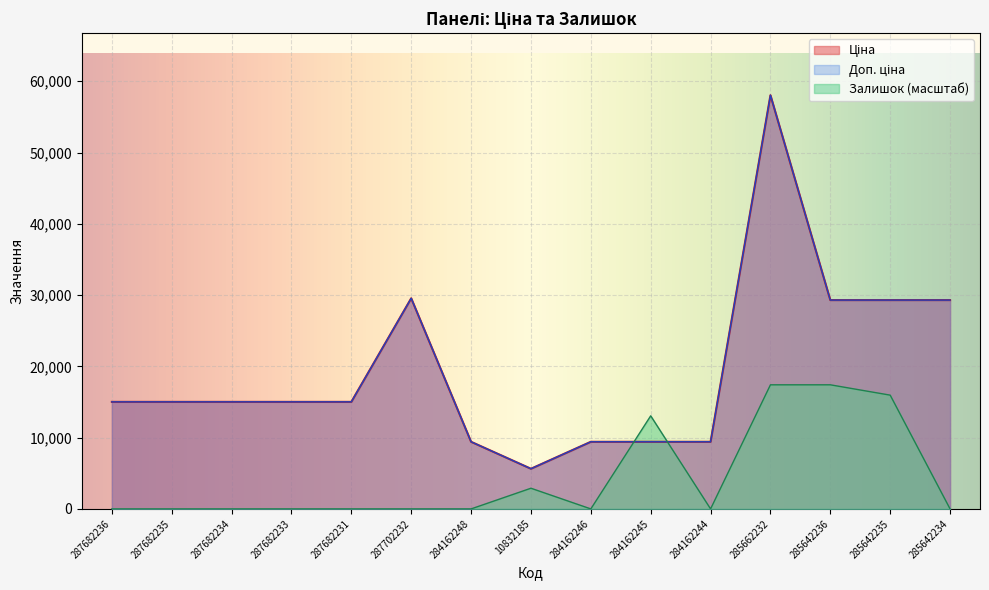

The value of Доп. ціна at 284162245 is 9416.9. True or false?

True